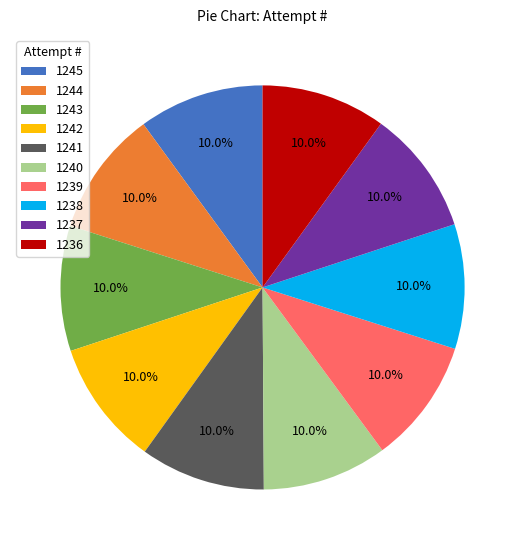

What is the ratio of the value at 1245 to the value at 1239?

1.0